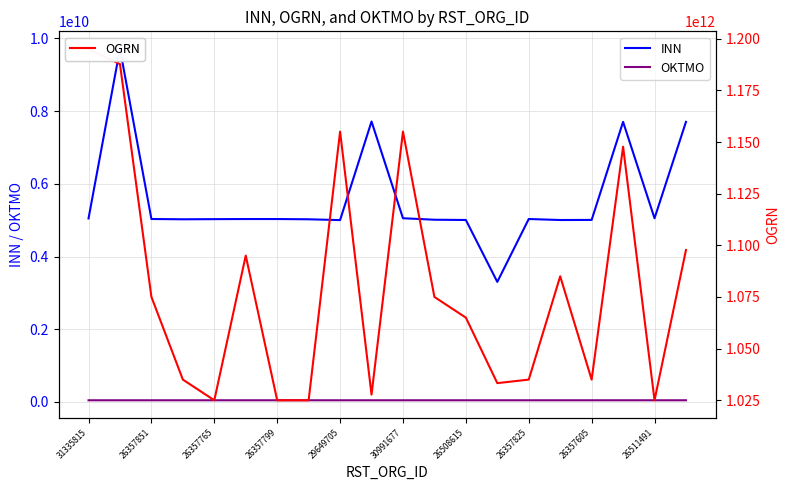

Which category has the highest value in the OGRN series?

31335815